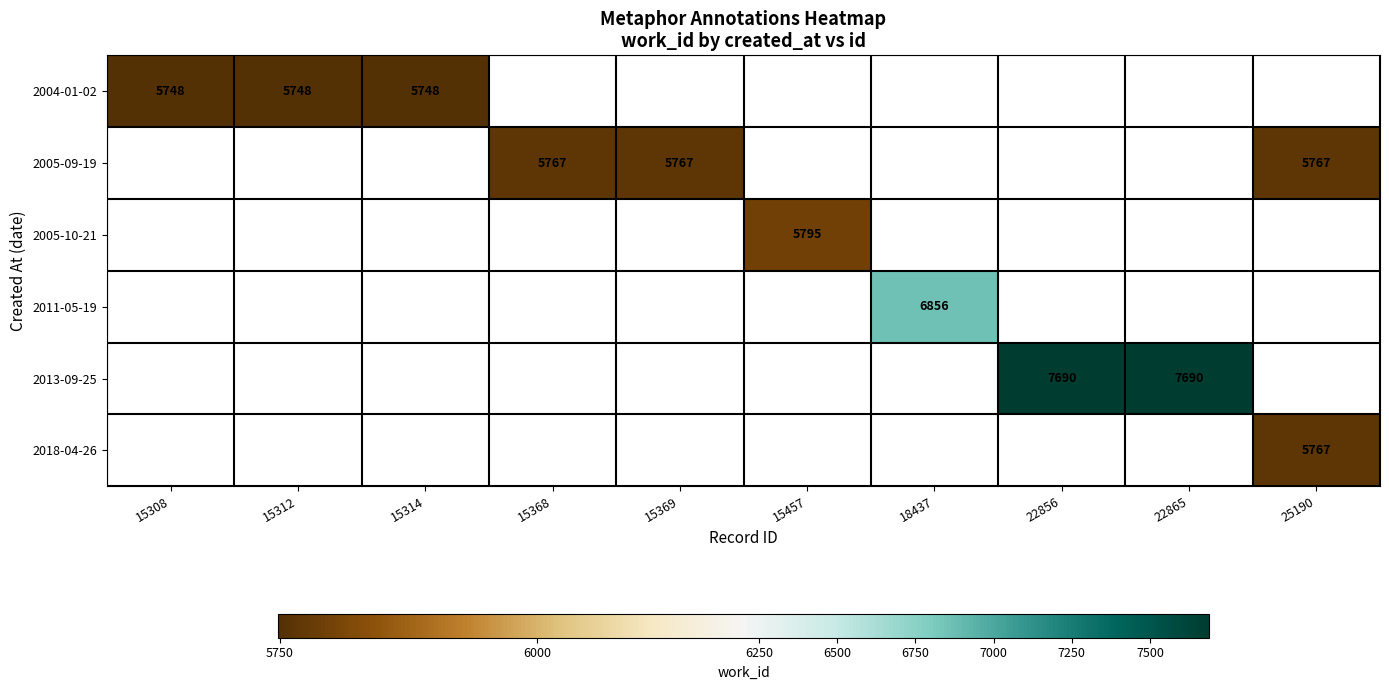

The value of 2013-09-25 at 22856 is 7690. True or false?

True